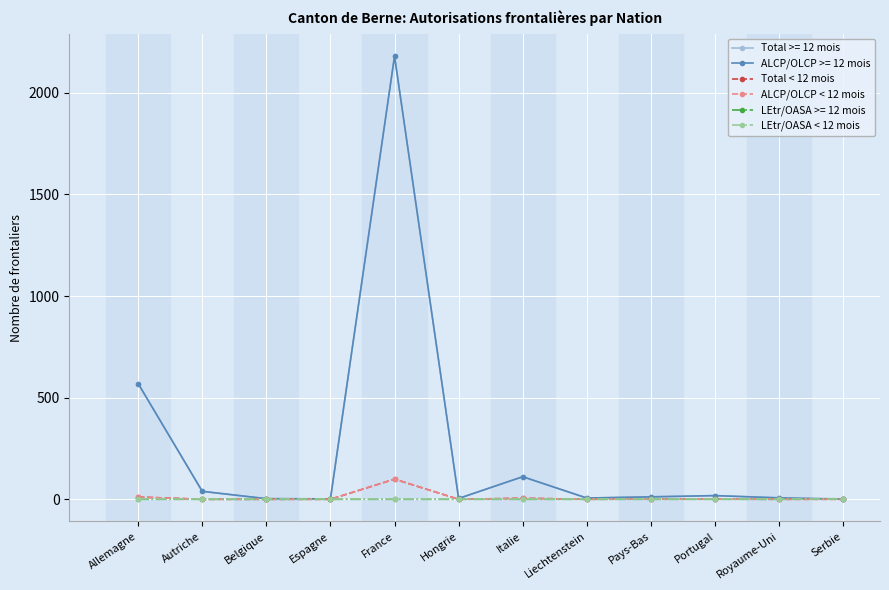

Is this an area chart (filled region under the line)?

No